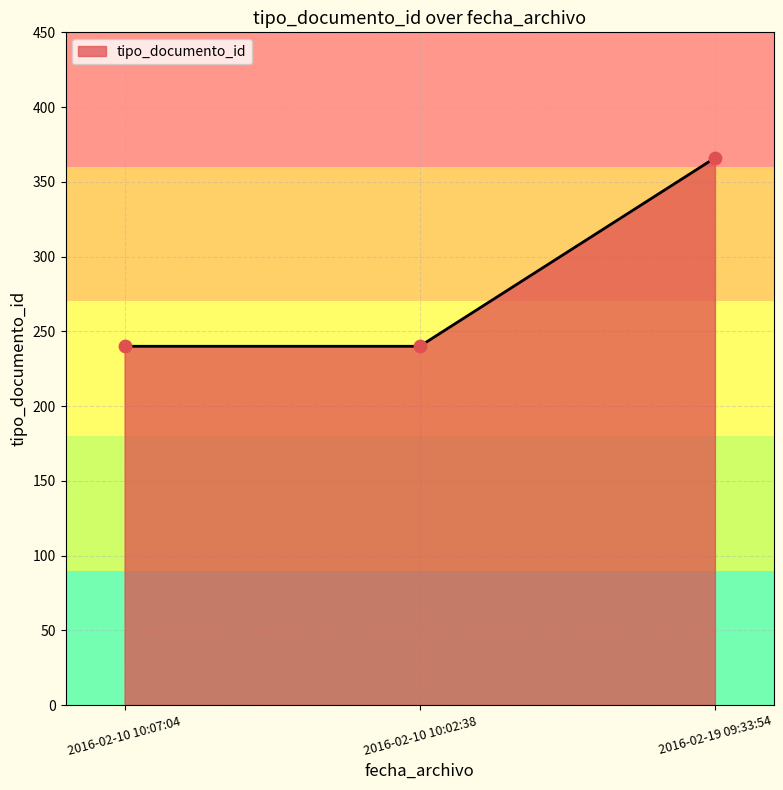

What is the change in value from 2016-02-10 10:07:04 to 2016-02-19 09:33:54?

+126